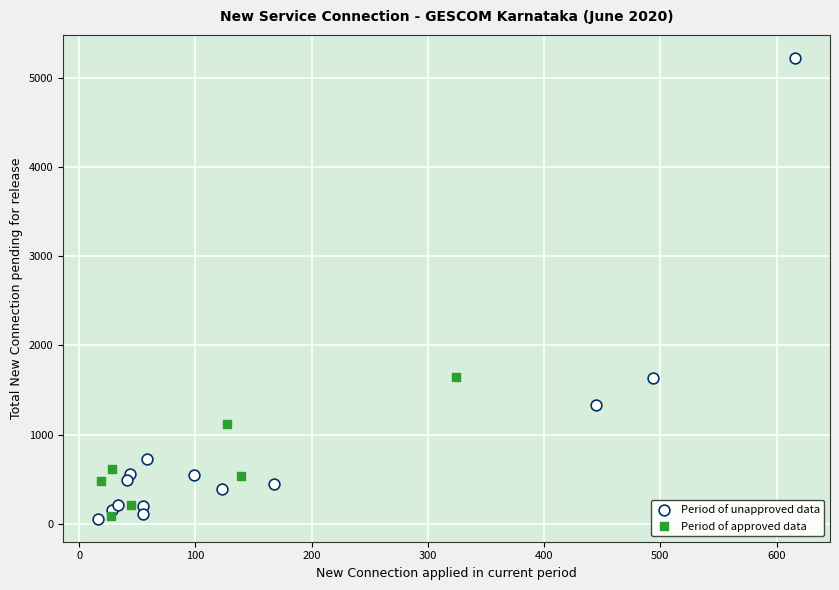

Which series contains the highest Y value?

Period of unapproved data